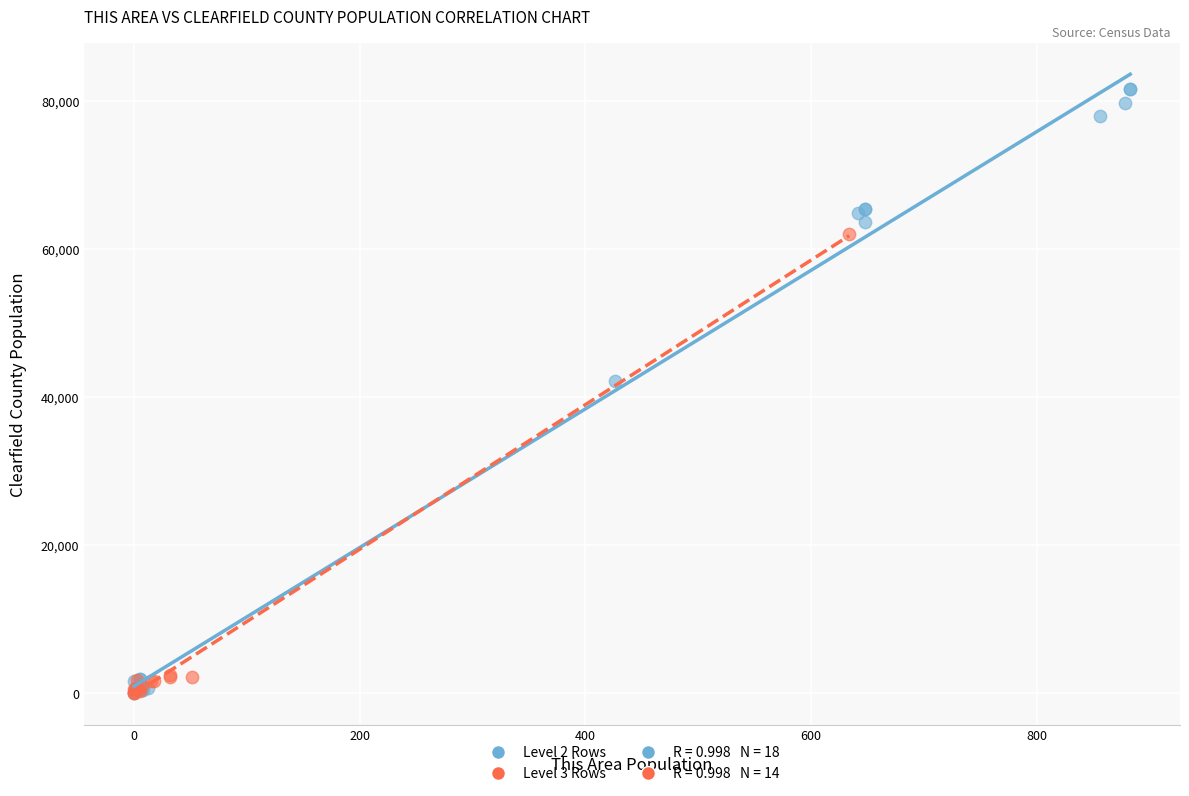

Which series reaches the maximum Y coordinate?

Level 2 Rows